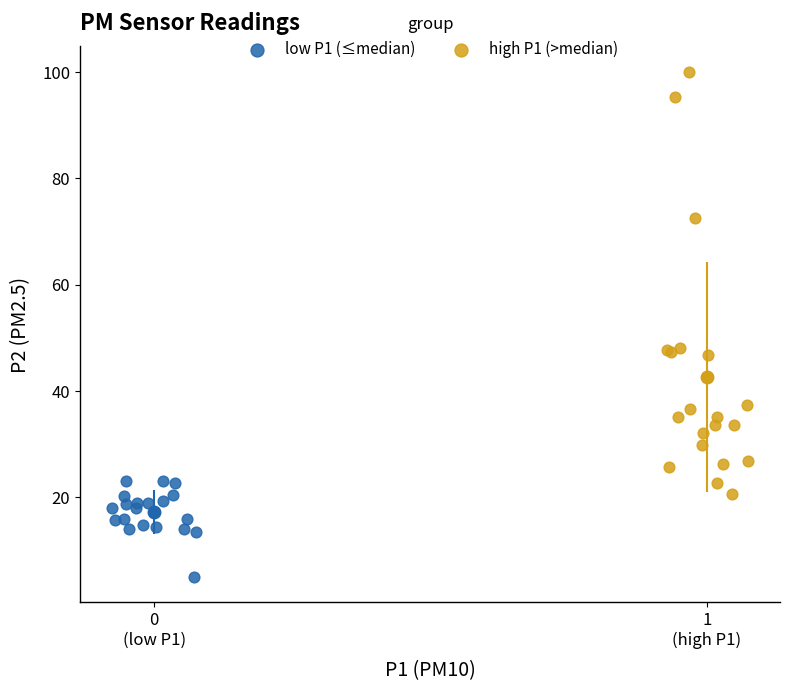

What are all the series names shown in the legend?

low P1 (≤median), high P1 (>median)